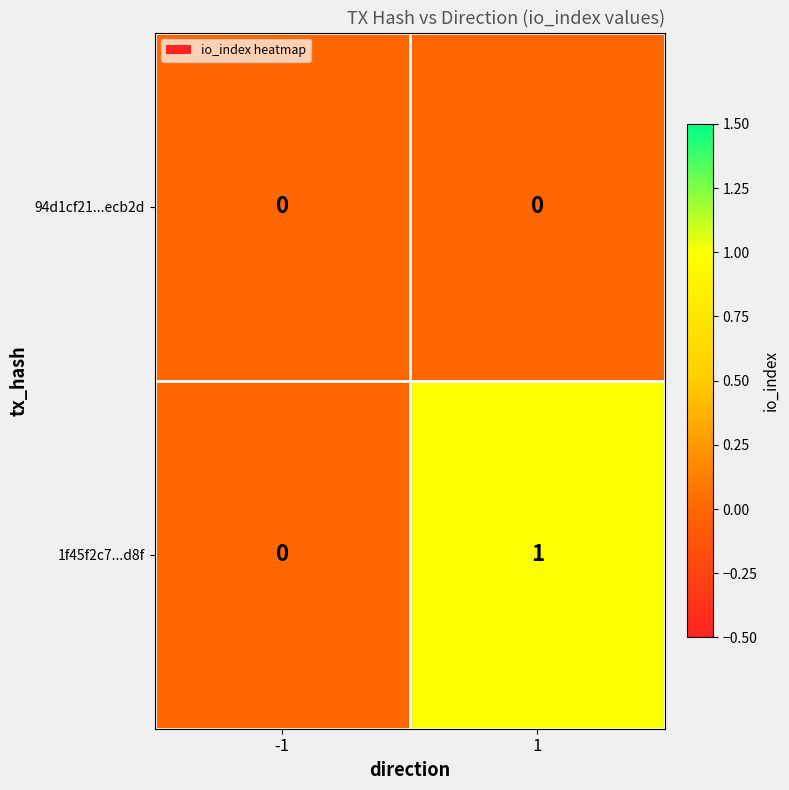

Reading left to right, what are all the values shown in this chart?

94d1cf21...ecb2d: -1=0	1=0
1f45f2c7...d8f: -1=0	1=1